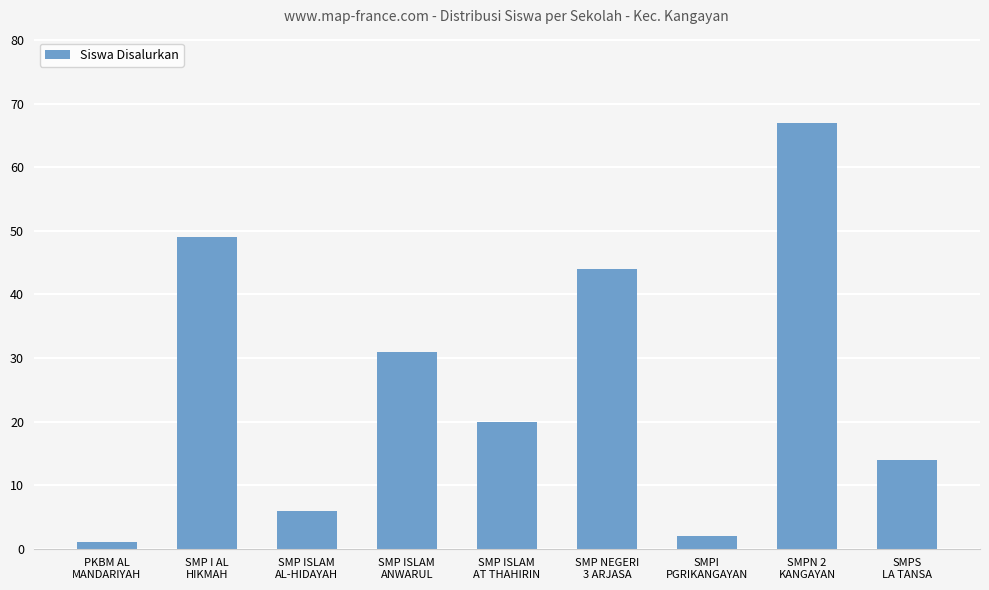

Is it true that the value at SMPS
LA TANSA is 25?

False